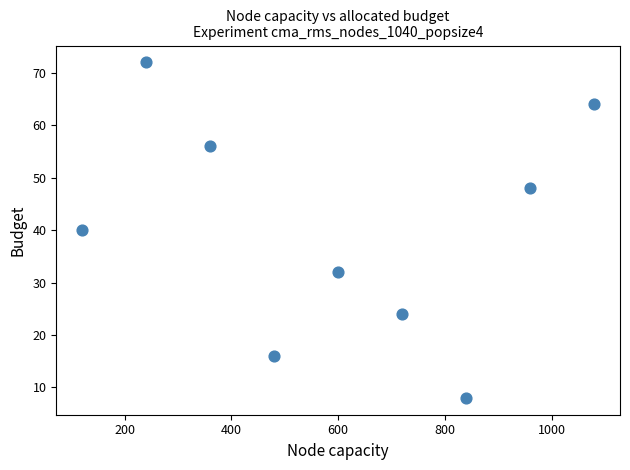

What is the average Y value?

40